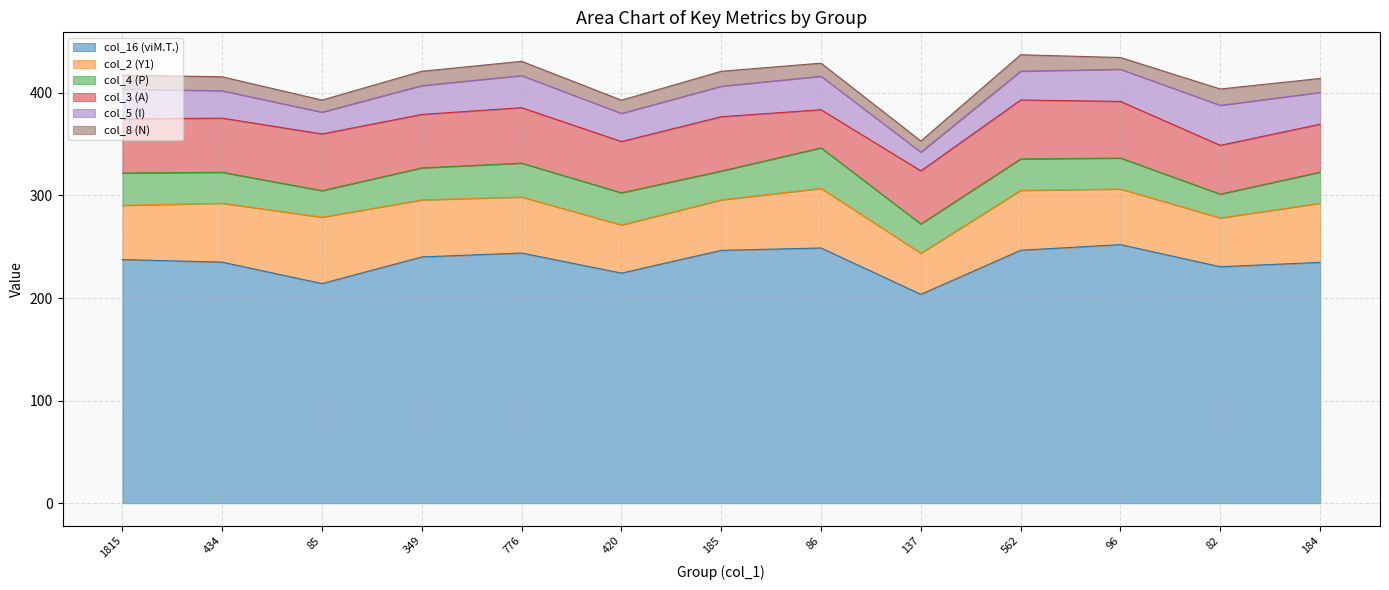

The value of col_16 (viM.T.) at 434 is 408.1. True or false?

False